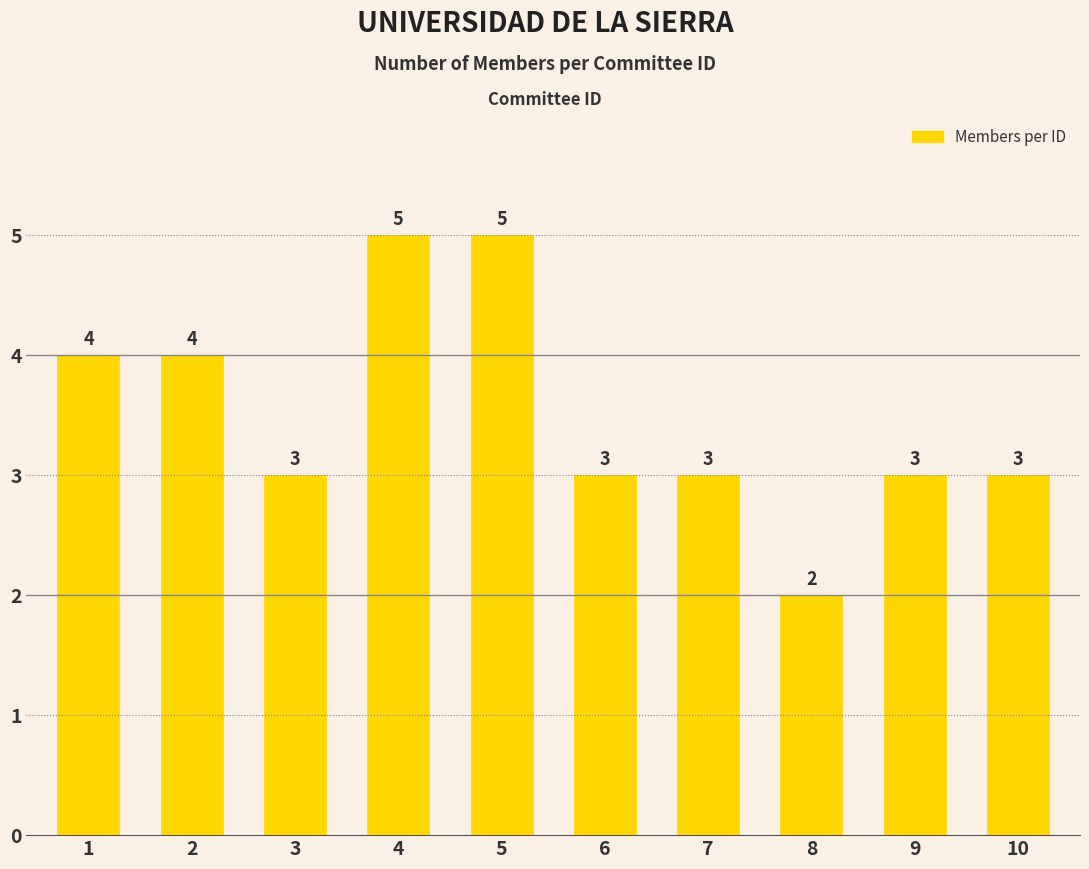

At which label does the data first exceed 3?

1